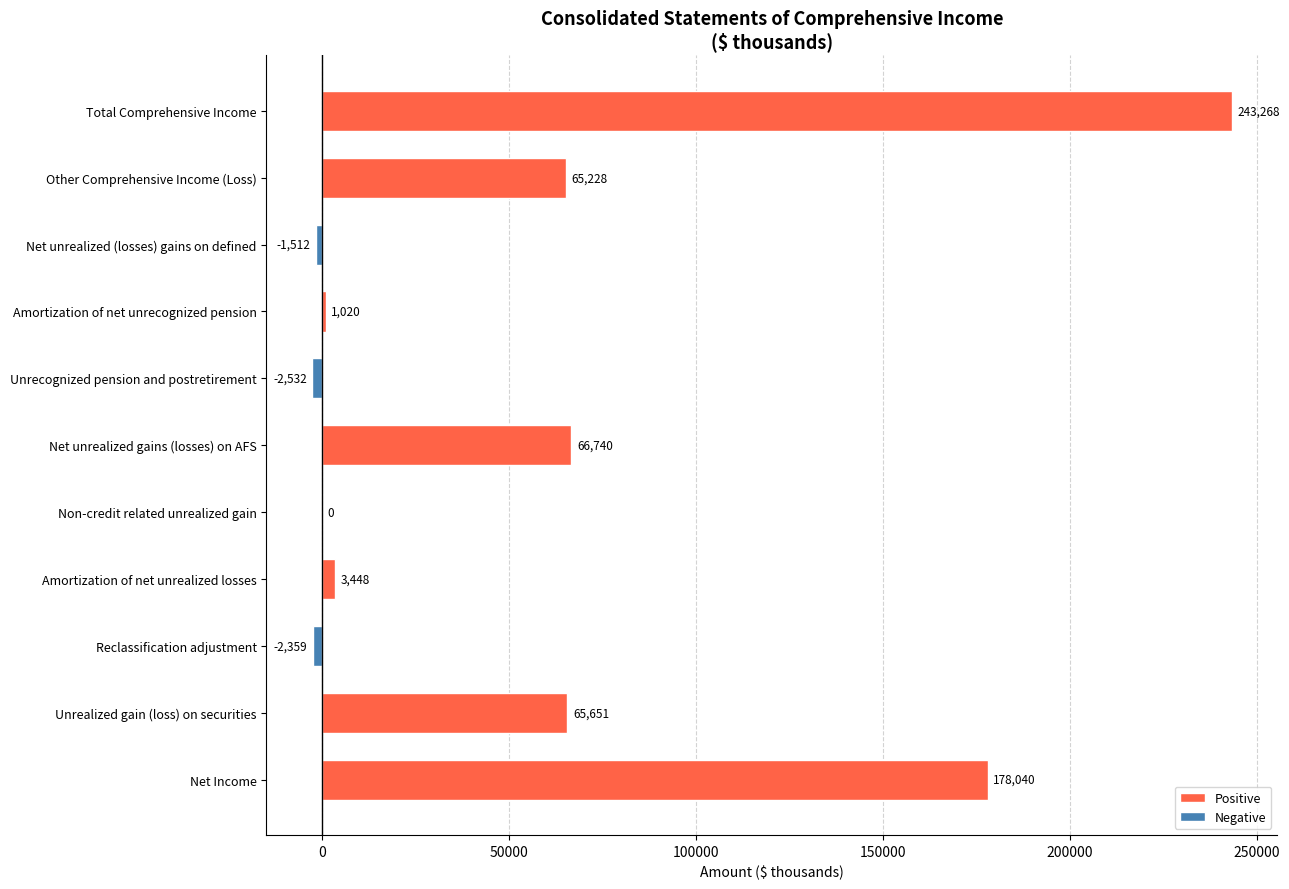

Between Unrealized gain (loss) on securities and Other Comprehensive Income (Loss), which is larger?

Unrealized gain (loss) on securities